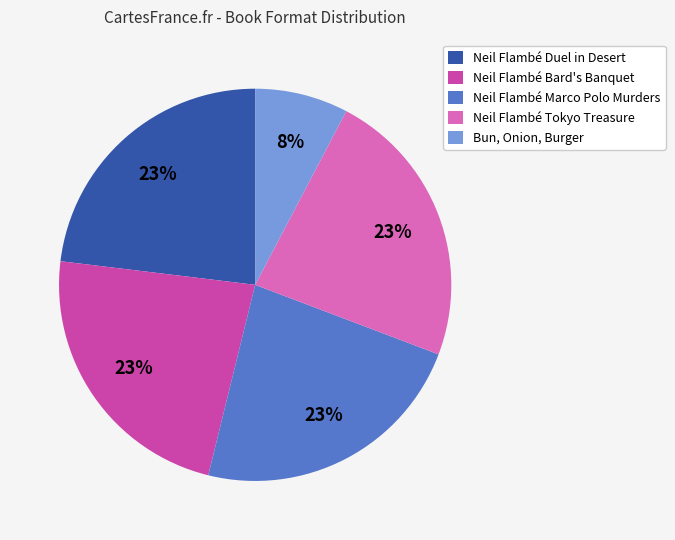

Does Neil Flambé Tokyo Treasure represent more than half of the total?

No